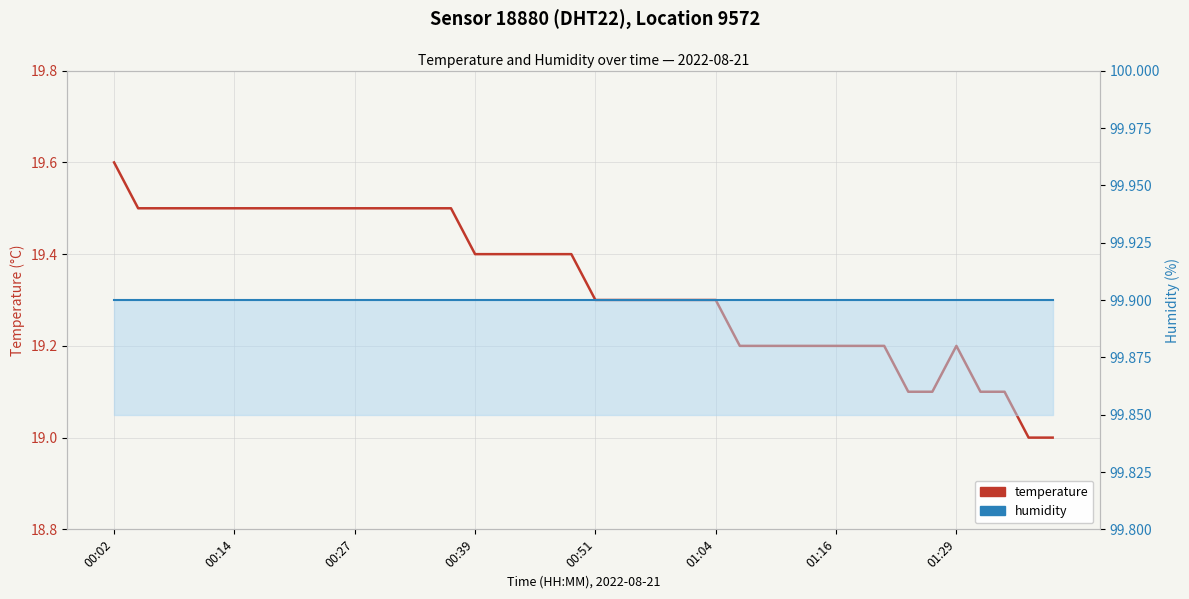

Reading right to left, transcribe all the data shown in this chart.

temperature: 19.0	19.0	19.1	19.1	19.2	19.1	19.1	19.2	19.2	19.2	19.2	19.2	19.2	19.2	19.3	19.3	19.3	19.3	19.3	19.3	19.4	19.4	19.4	19.4	19.4	19.5	19.5	19.5	19.5	19.5	19.5	19.5	19.5	19.5	19.5	19.5	19.5	19.5	19.5	19.6
humidity: 99.9	99.9	99.9	99.9	99.9	99.9	99.9	99.9	99.9	99.9	99.9	99.9	99.9	99.9	99.9	99.9	99.9	99.9	99.9	99.9	99.9	99.9	99.9	99.9	99.9	99.9	99.9	99.9	99.9	99.9	99.9	99.9	99.9	99.9	99.9	99.9	99.9	99.9	99.9	99.9